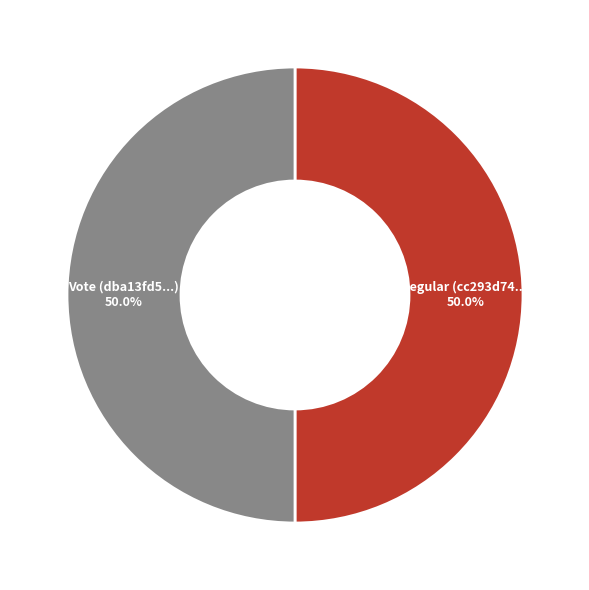

Approximately how many times larger is the value at Vote (dba13fd5...) compared to Regular (cc293d74...)?

1.0